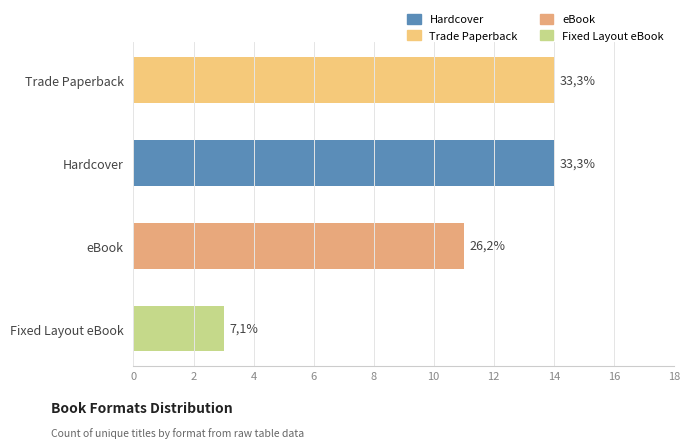

True or false: the data shows 23 at Trade Paperback.

False